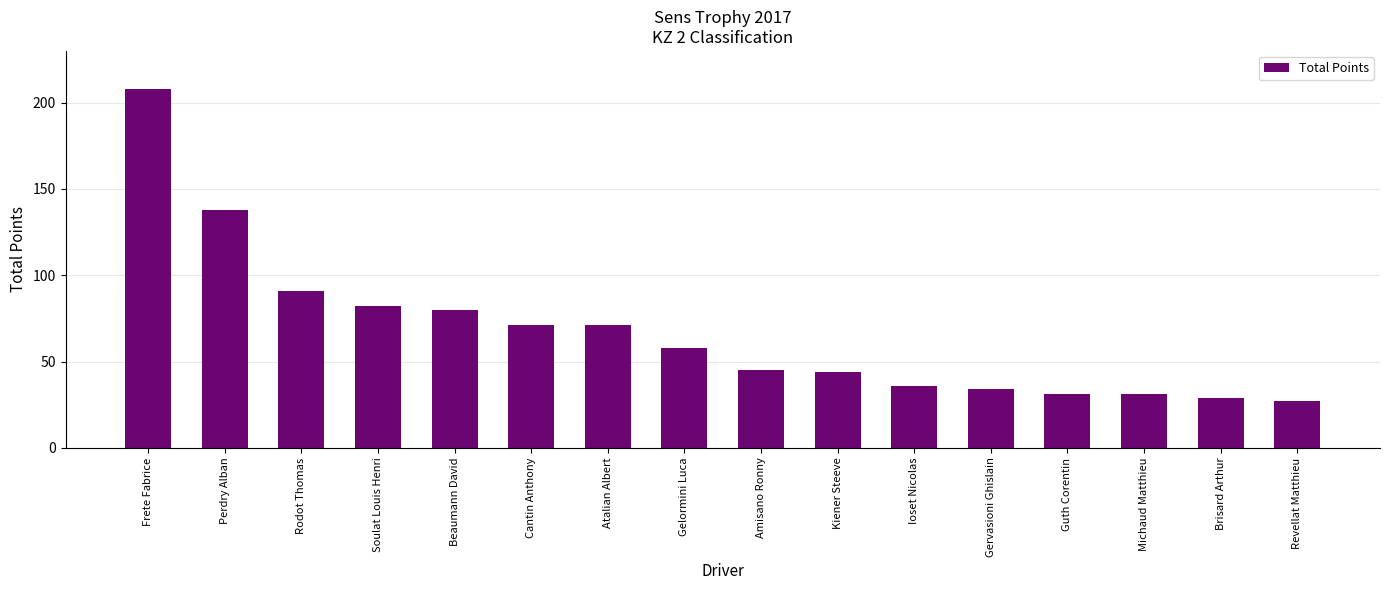

What is the sum of the values at Ioset Nicolas and Perdry Alban?

174